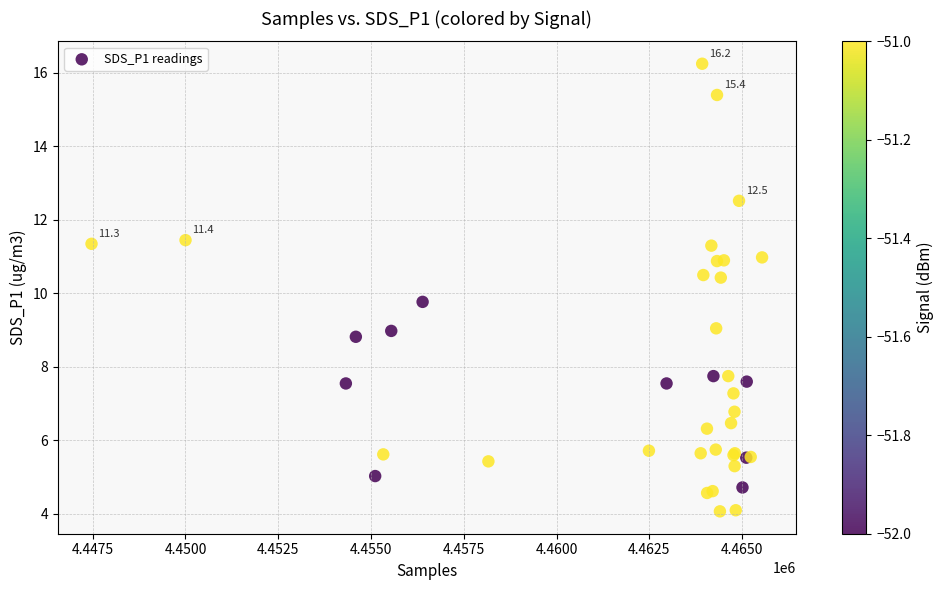

What Y value in the scatter plot is closest to 10?

9.8